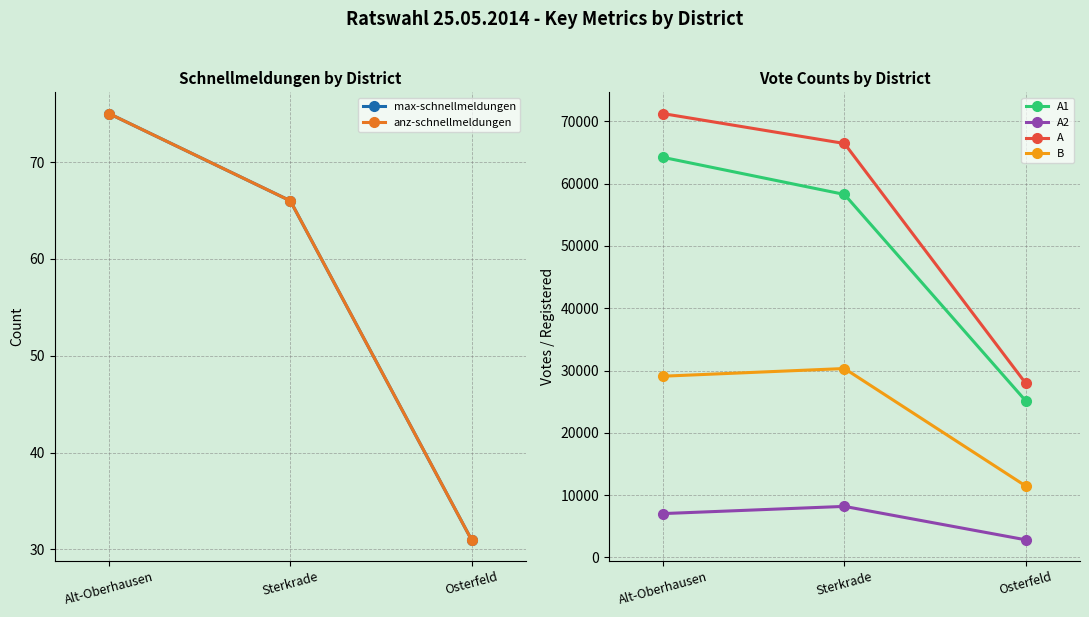

At Osterfeld, list the series in order from largest to smallest.

A, A1, B, A2, max-schnellmeldungen, anz-schnellmeldungen